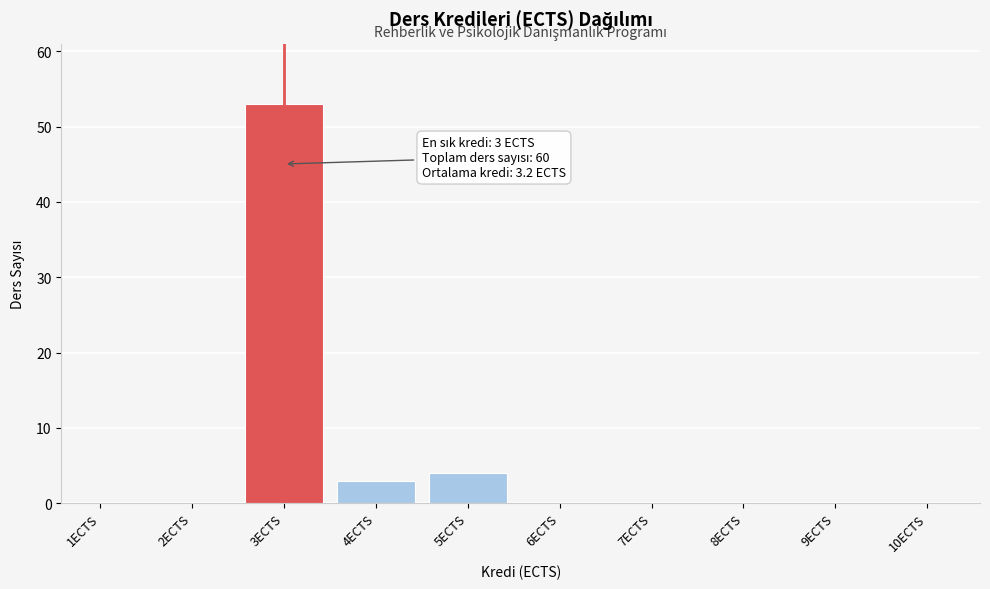

Reading left to right, transcribe all the data shown in this chart.

1ECTS=0	2ECTS=0	3ECTS=53	4ECTS=3	5ECTS=4	6ECTS=0	7ECTS=0	8ECTS=0	9ECTS=0	10ECTS=0